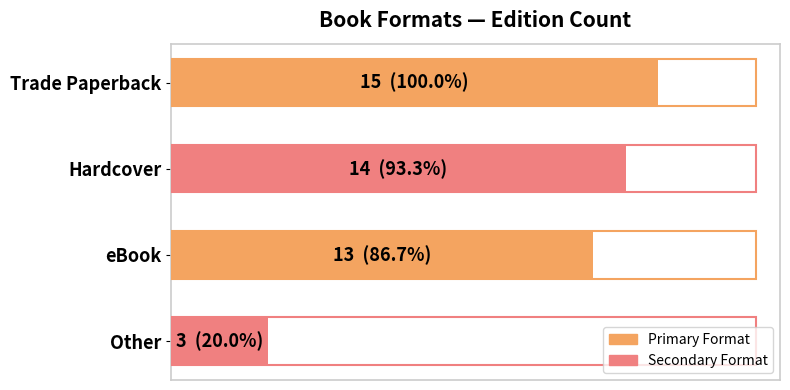

Where is the data nearest to the value 9?

eBook